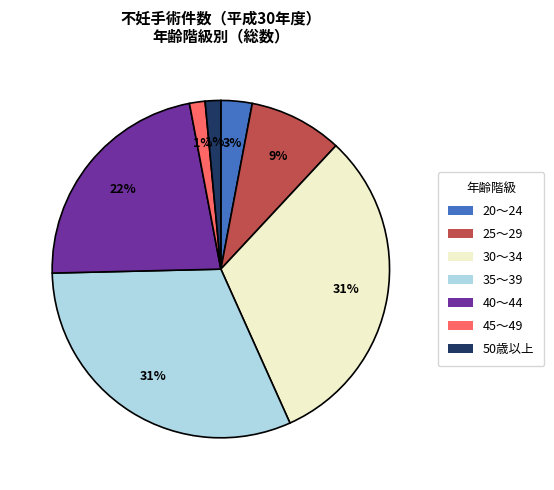

What percentage is the 20～24 slice, to the nearest percent?

3%